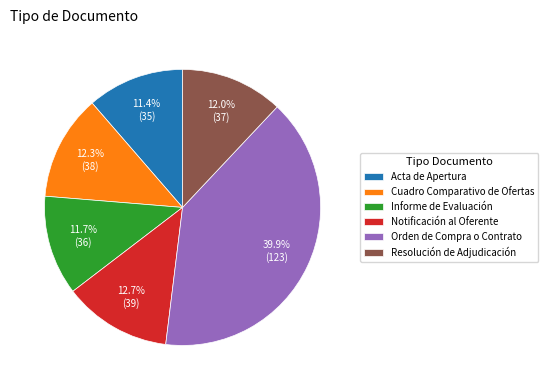

Which category has the biggest portion of the pie?

Orden de Compra o Contrato